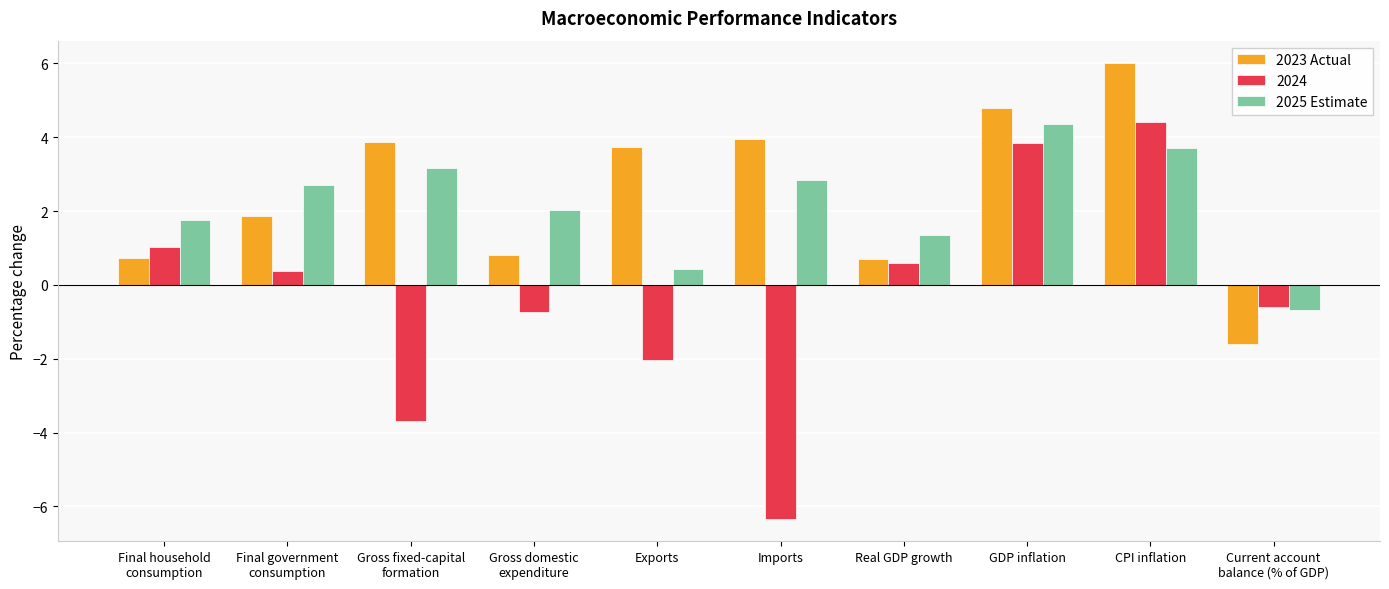

Are the bars horizontal?

No